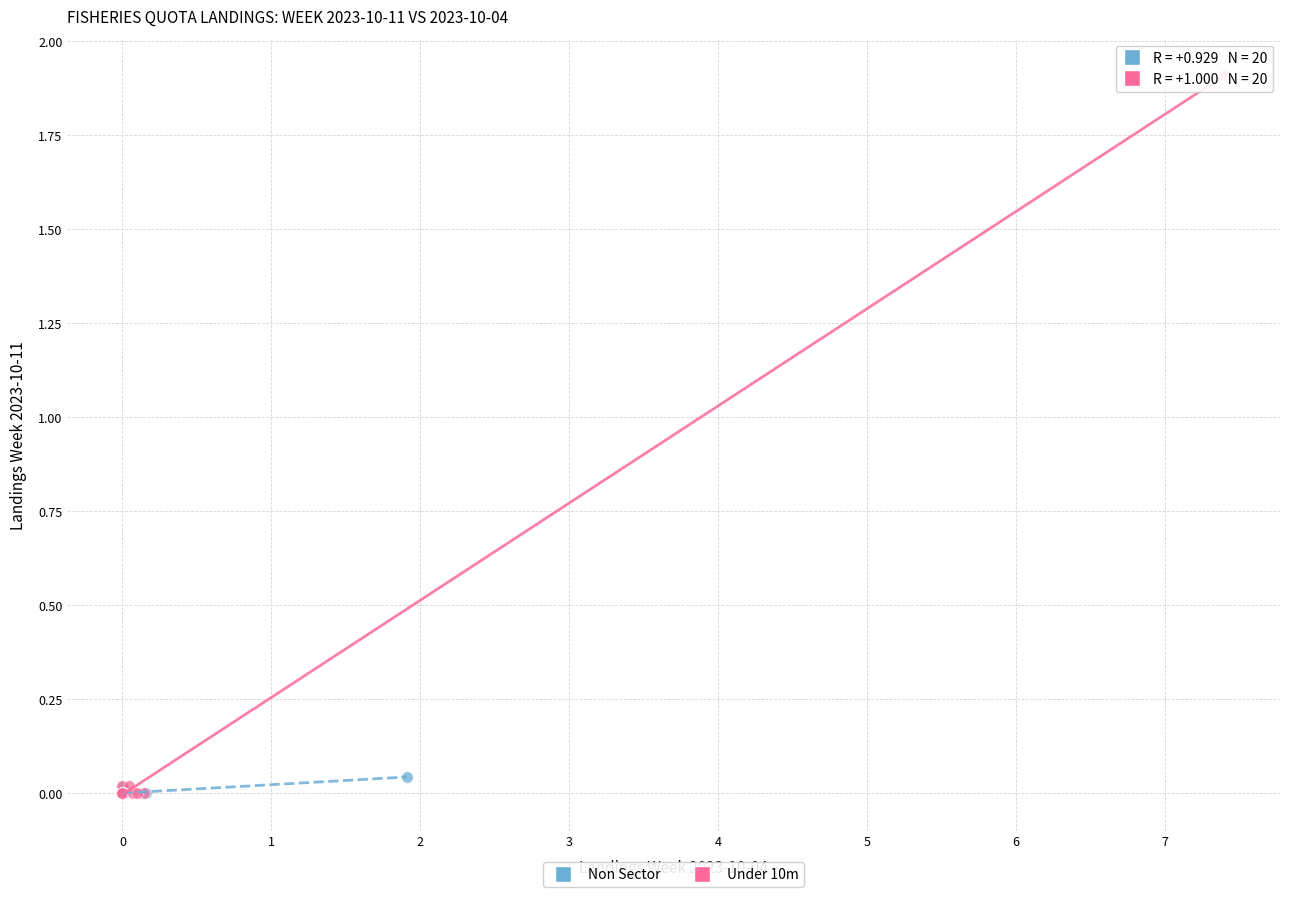

Which series contains the highest Y value?

Under 10m